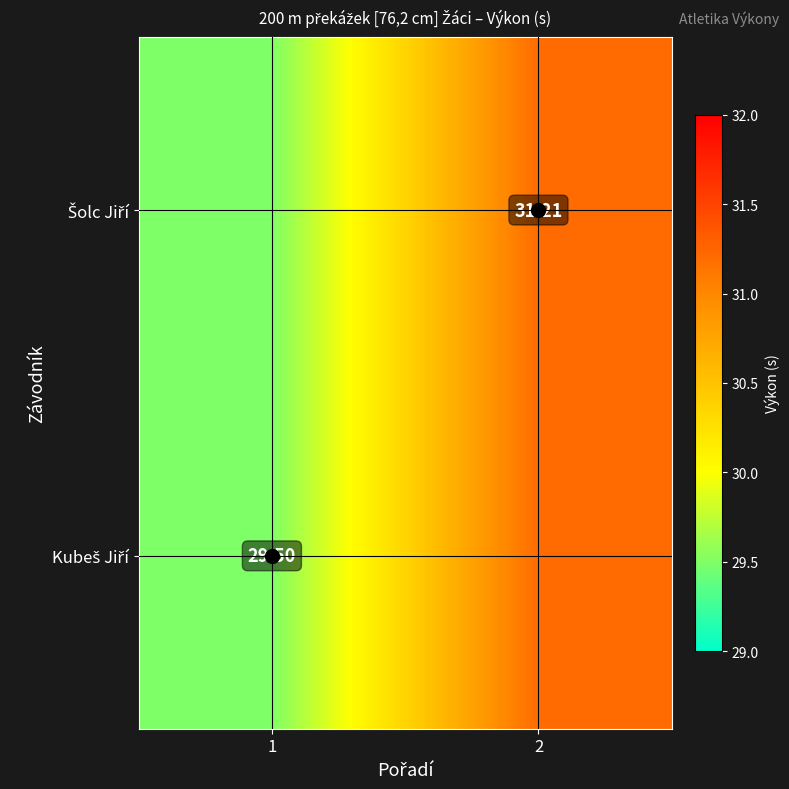

How many data points in Kubeš Jiří are above 31?

1